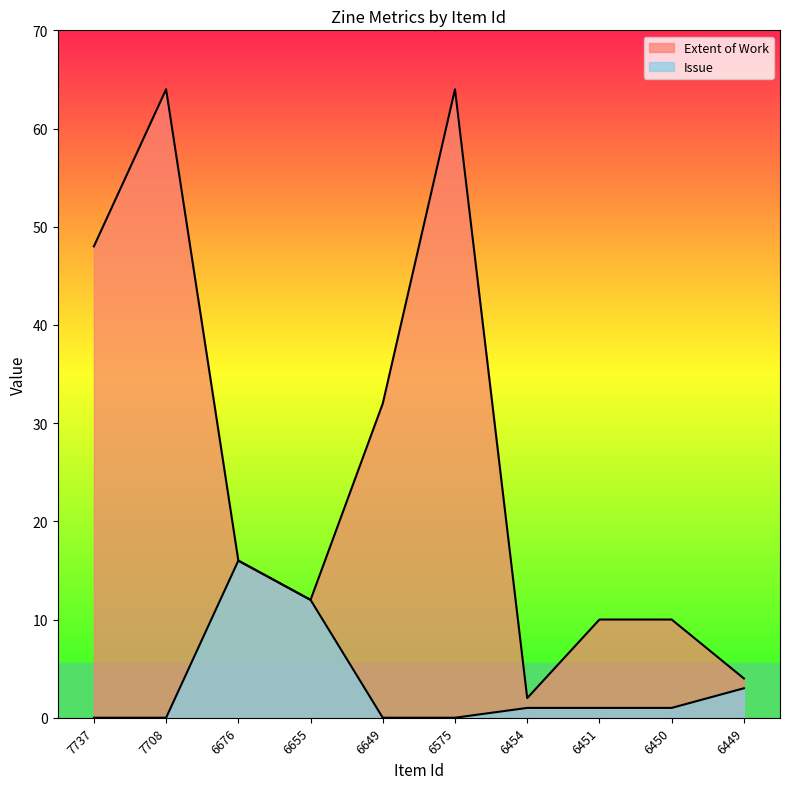

What is the sum of all Issue values?

34